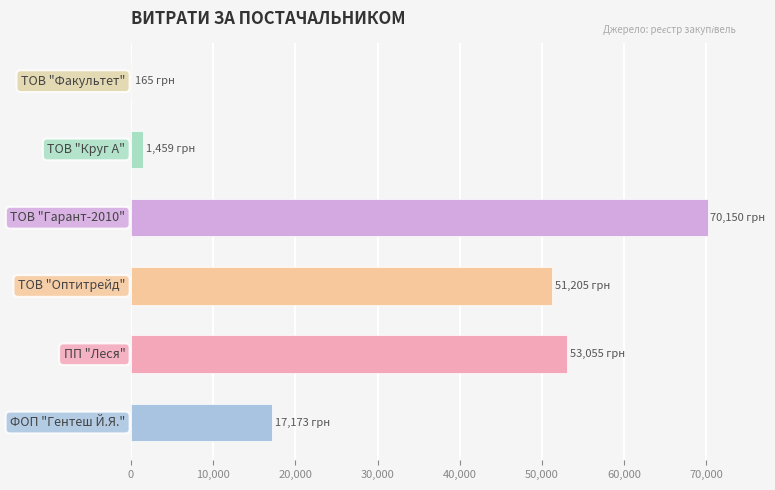

What is the greatest value displayed?

70149.9